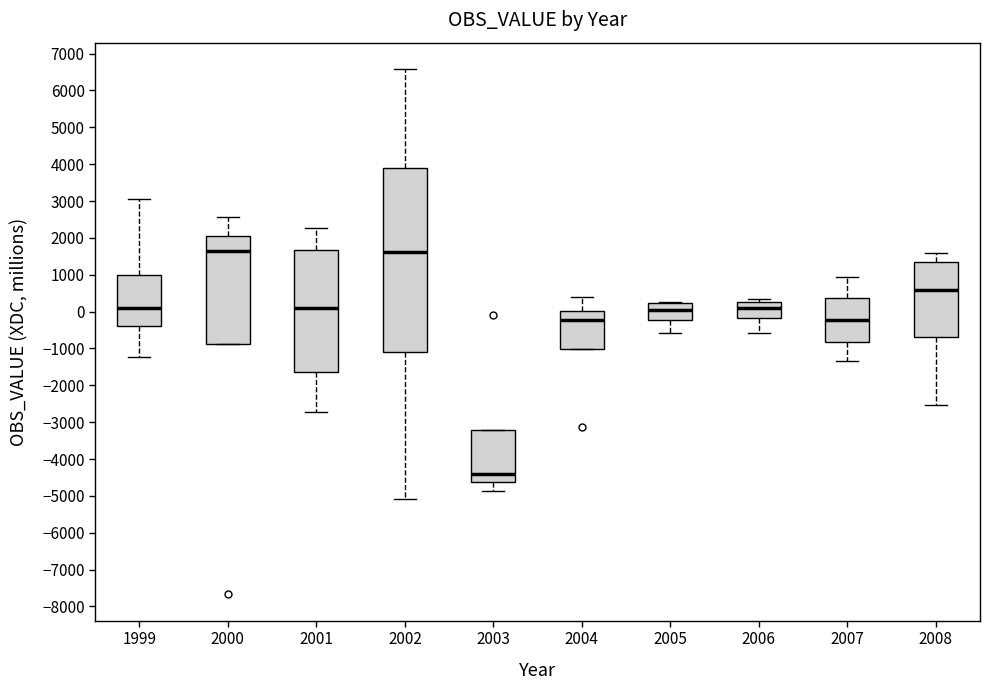

Comparing the boxes themselves (not the whiskers), which one is the tallest?

2002